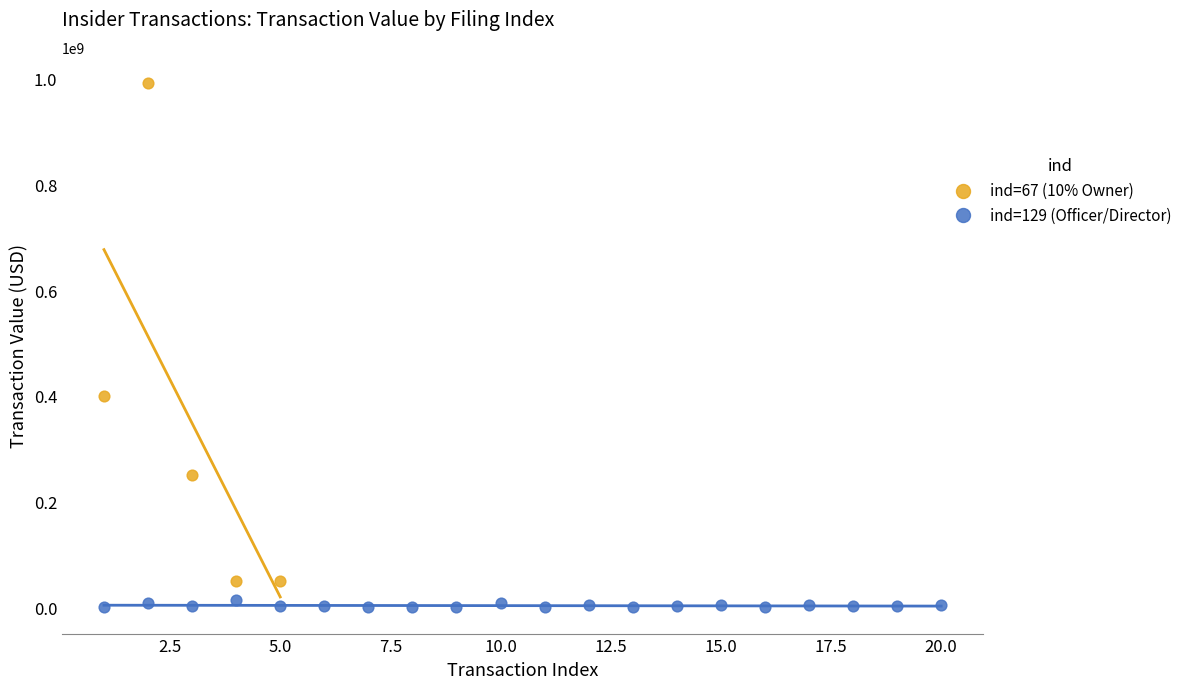

Which series reaches the minimum Y coordinate?

ind=129 (Officer/Director)